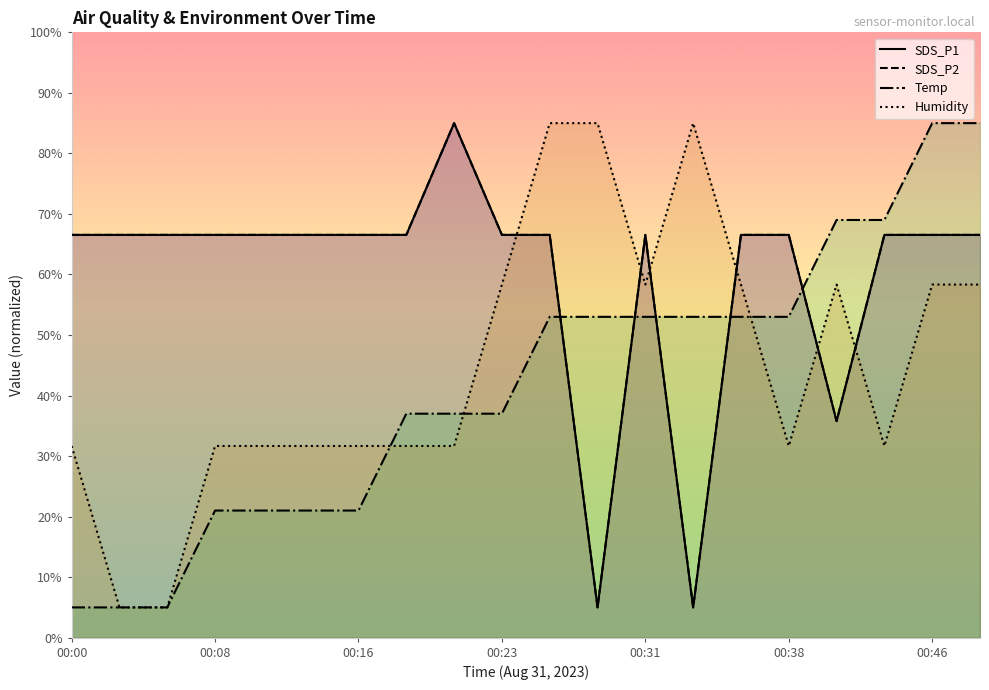

In SDS_P1, how many points are higher than both neighbors (excluding endpoints)?

2